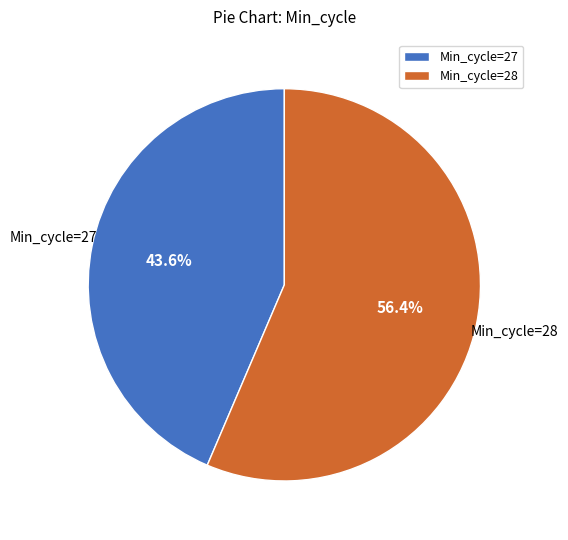

Is there any slice that represents more than half of the pie?

Yes